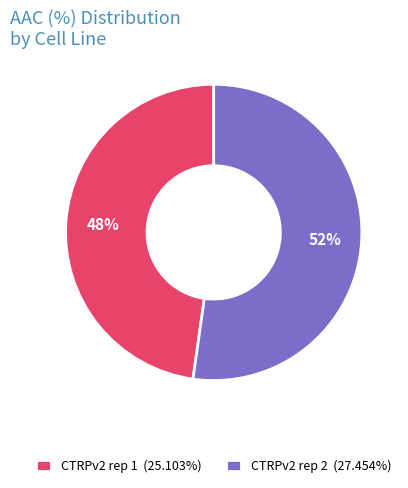

What is the ratio of the value at CTRPv2 rep 2 (27.454%) to the value at CTRPv2 rep 1 (25.103%)?

1.1